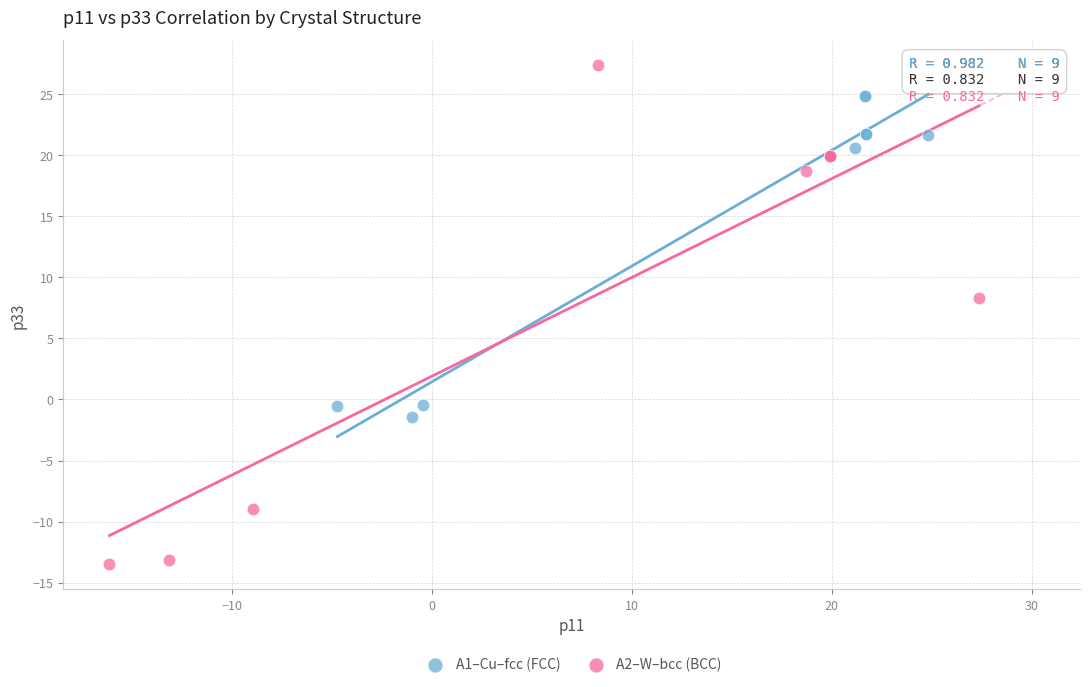

Which series reaches the maximum Y coordinate?

A2–W–bcc (BCC)